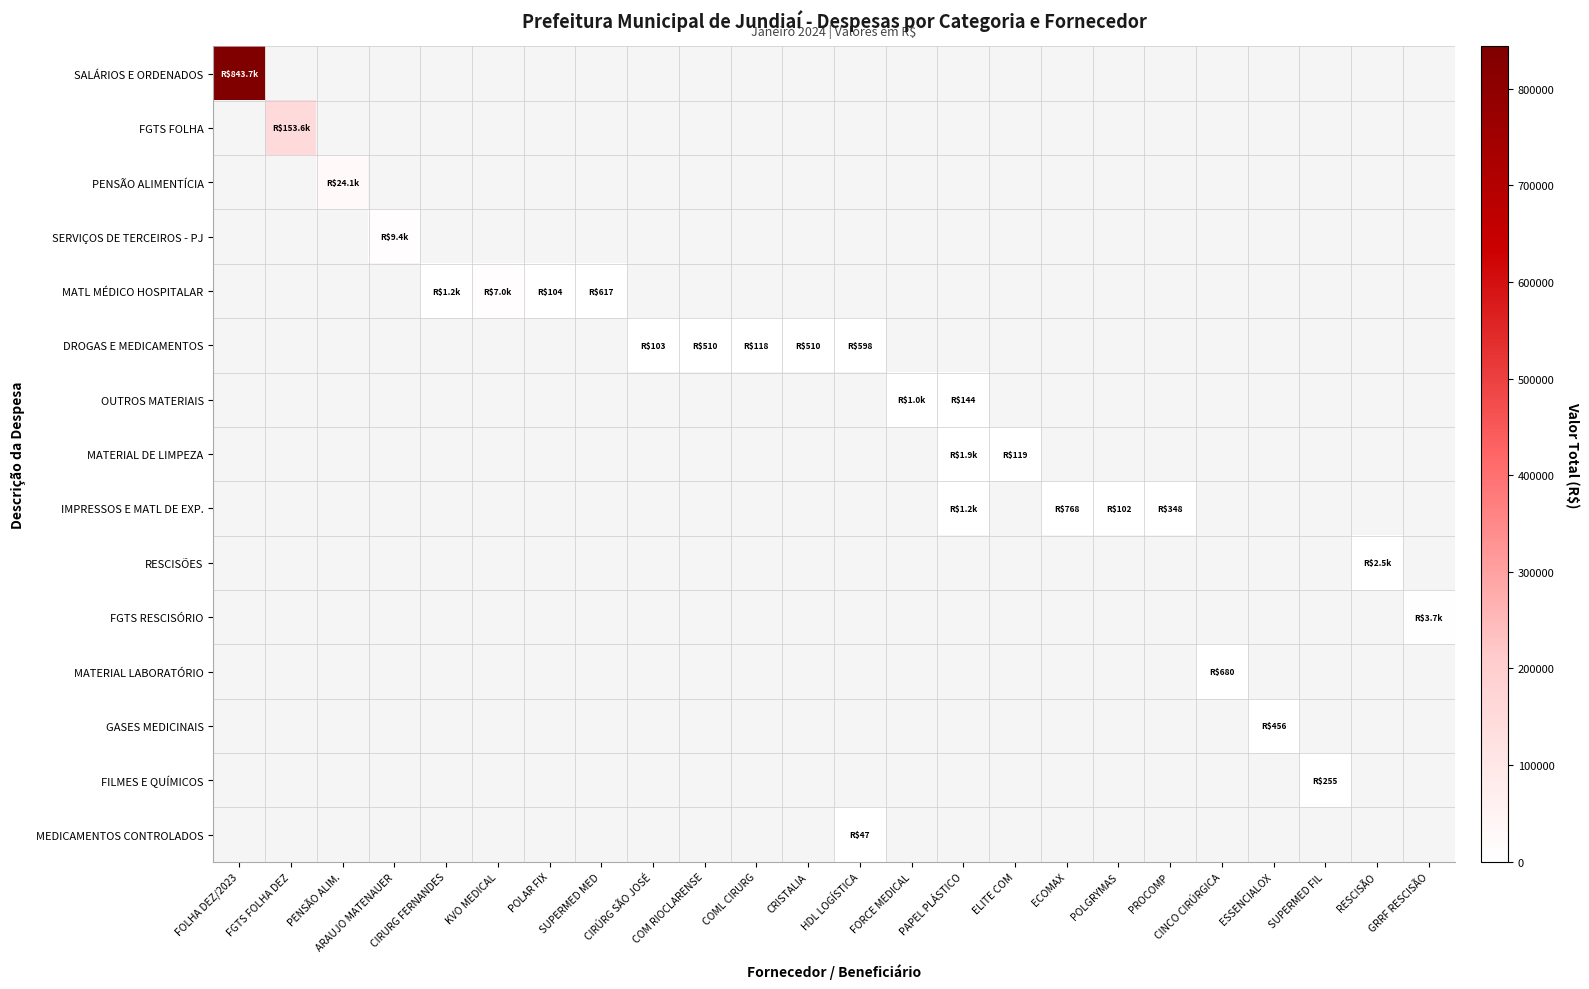

Which series has the largest range (max minus min)?

SALÁRIOS E ORDENADOS